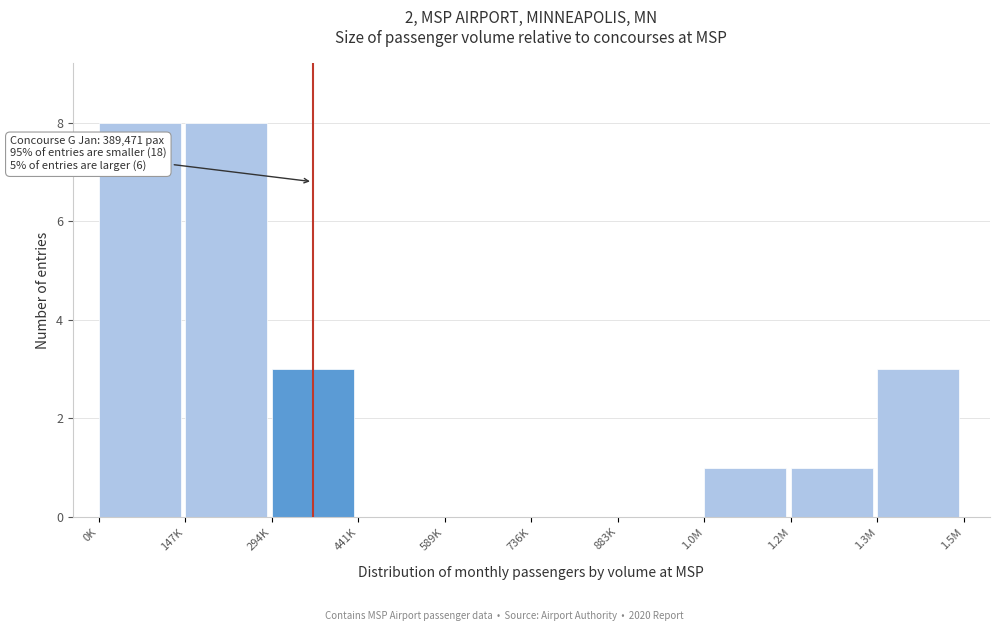

Reading left to right, transcribe all the data shown in this chart.

0K=8	147K=8	294K=3	441K=0	589K=0	736K=0	883K=0	1.0M=1	1.2M=1	1.3M=3